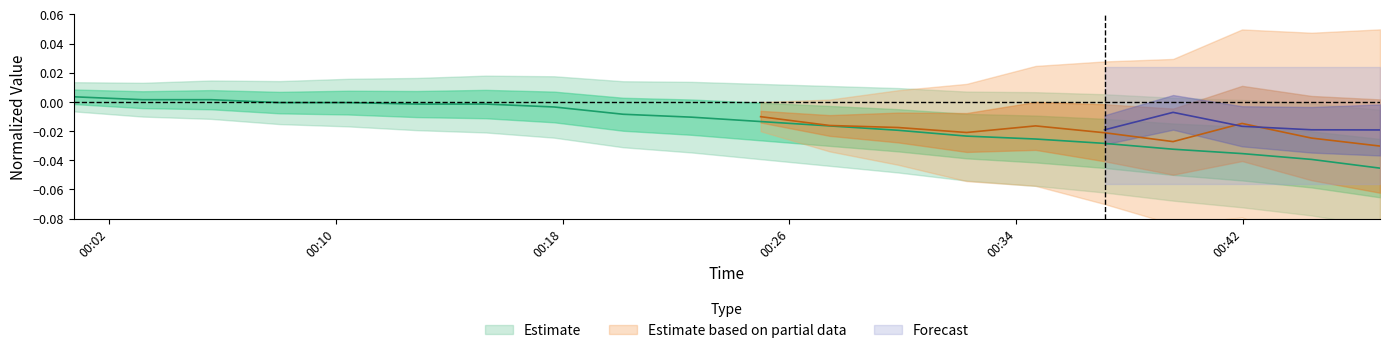

True or false: the data has more than 2 interior local peaks.

False